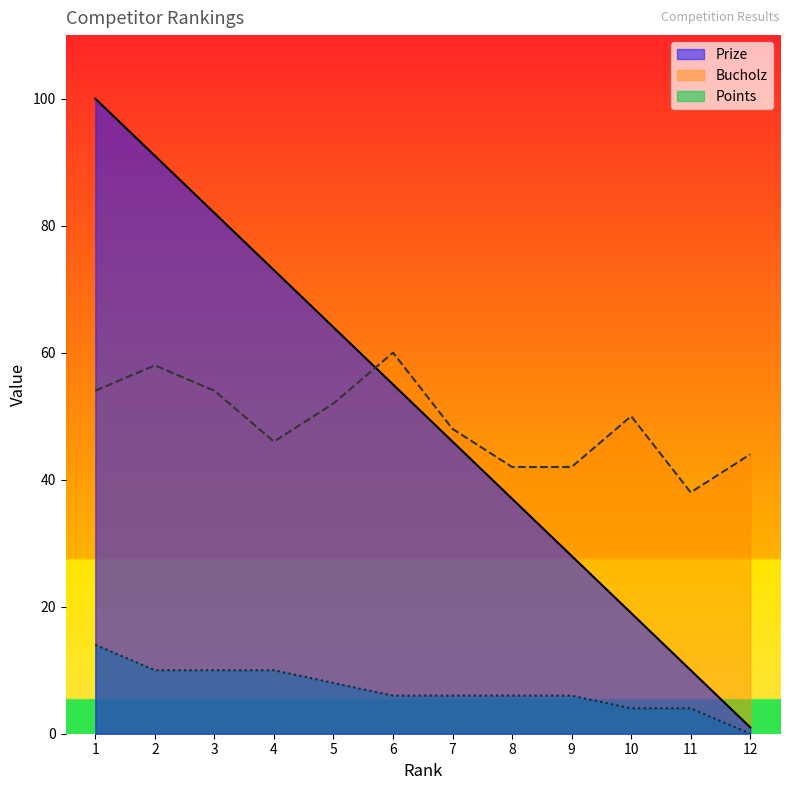

Is the value of Prize at 1 greater than the value of Points at 11?

Yes